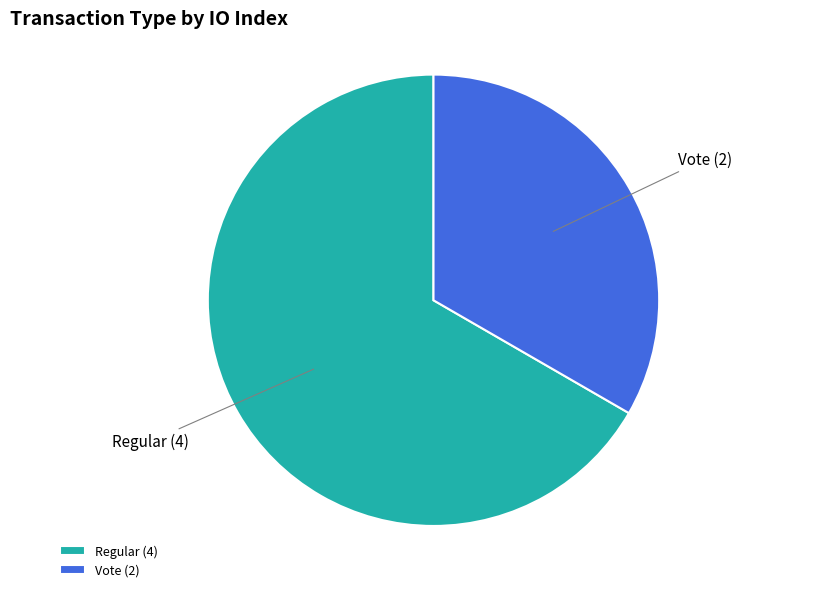

Rank the categories by value from lowest to highest.

Vote, Regular